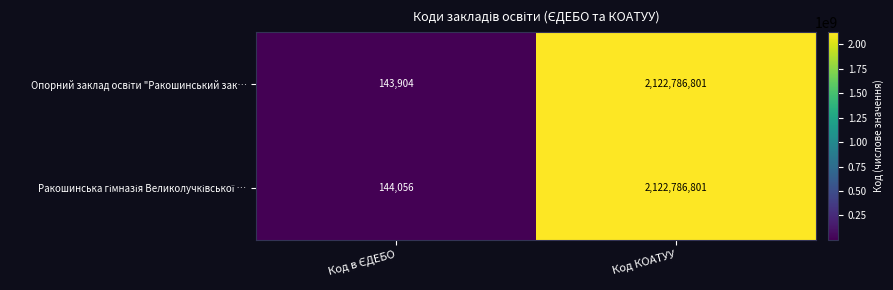

At which category does the chart reach its peak across all series?

Код КОАТУУ